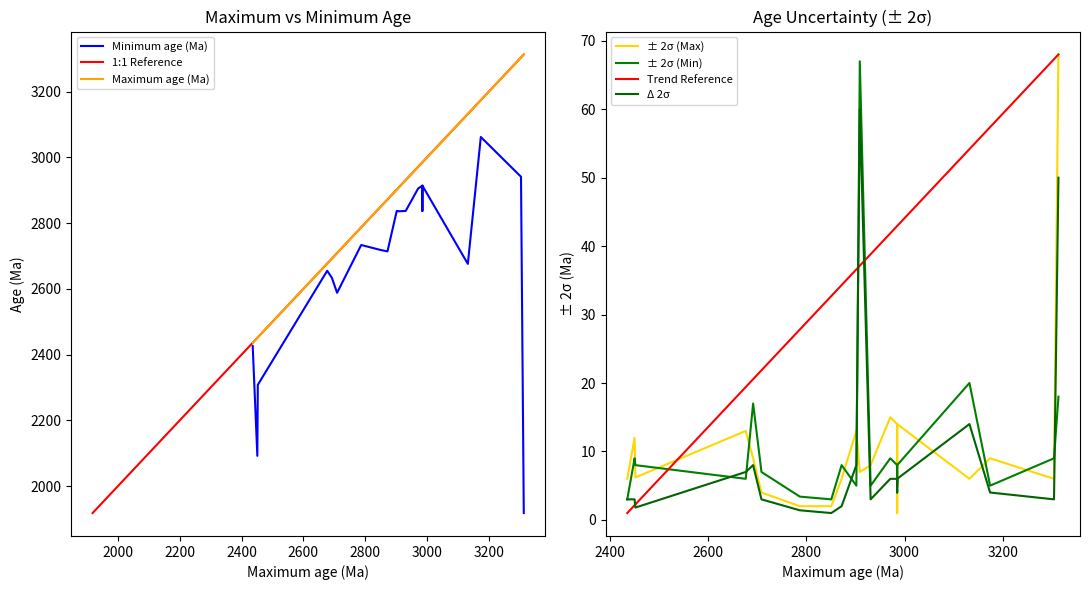

The value of Maximum age (Ma) at 2452.5 is 3625.2. True or false?

False